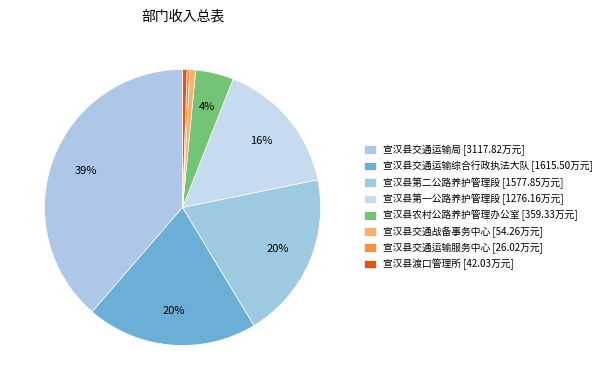

Does 宣汉县交通运输综合行政执法大队 represent more than half of the total?

No